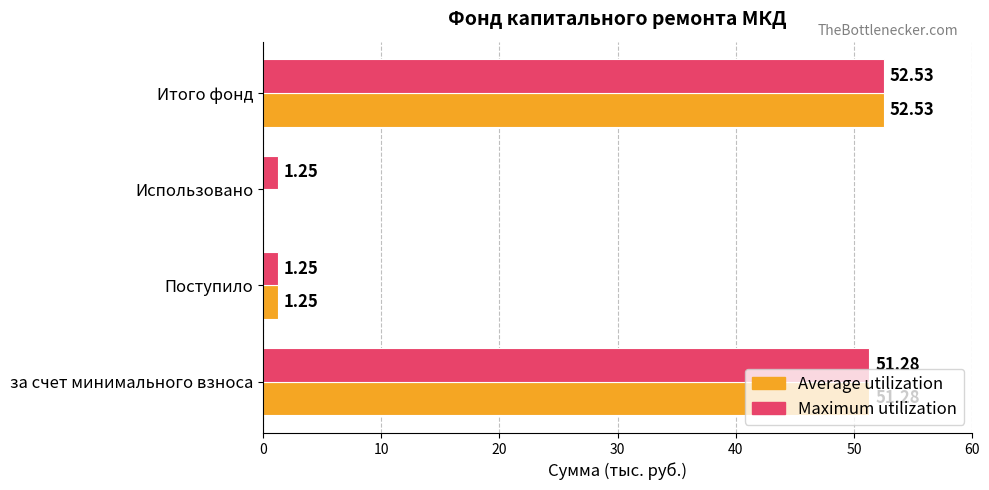

What is the average value of the Average utilization series?

26.3